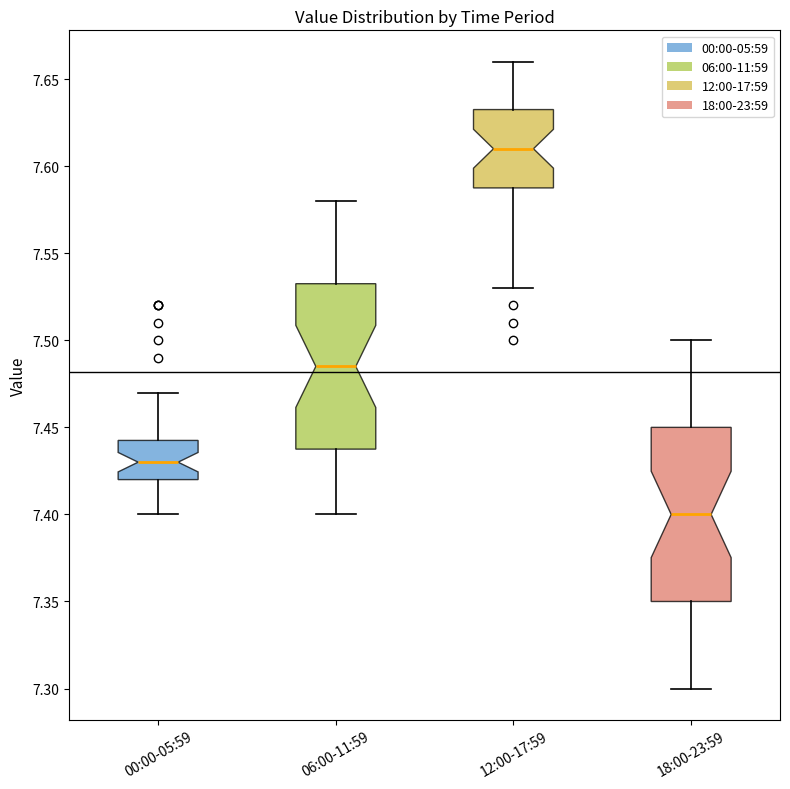

Where is the lower edge of the box for 06:00-11:59 on the y-axis? The values are not printed on the chart, so give them approximately, as read against the axis.

7.440